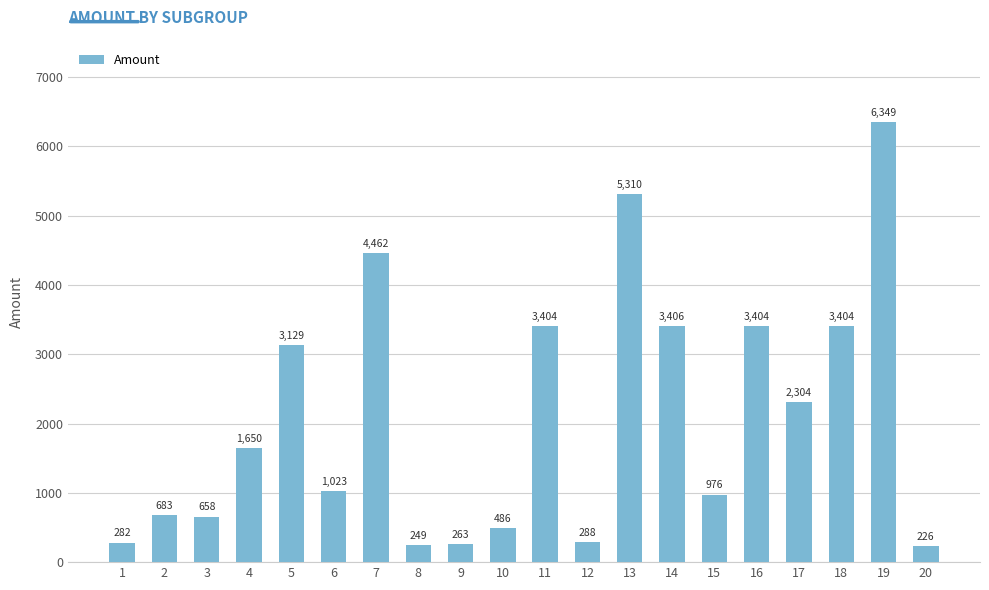

What is the difference between the maximum and second lowest values?

6099.5